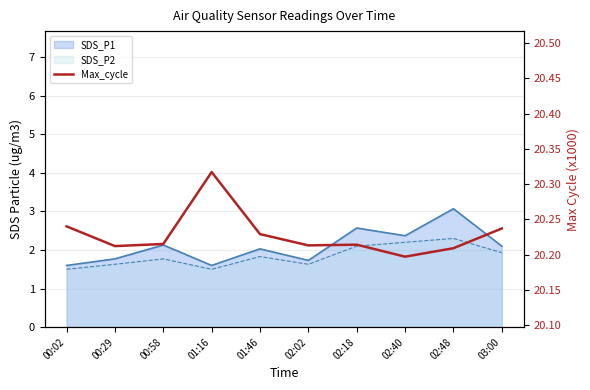

How many categories are shown in the chart?

10